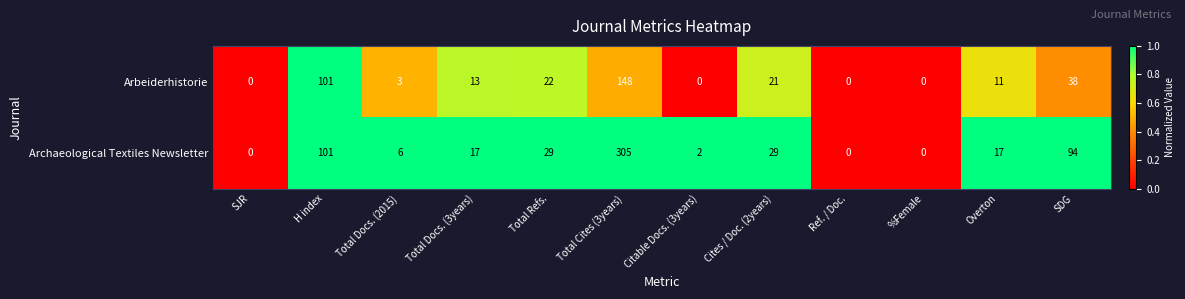

What is the spread (max minus min) of values at Total Cites (3years)?

157